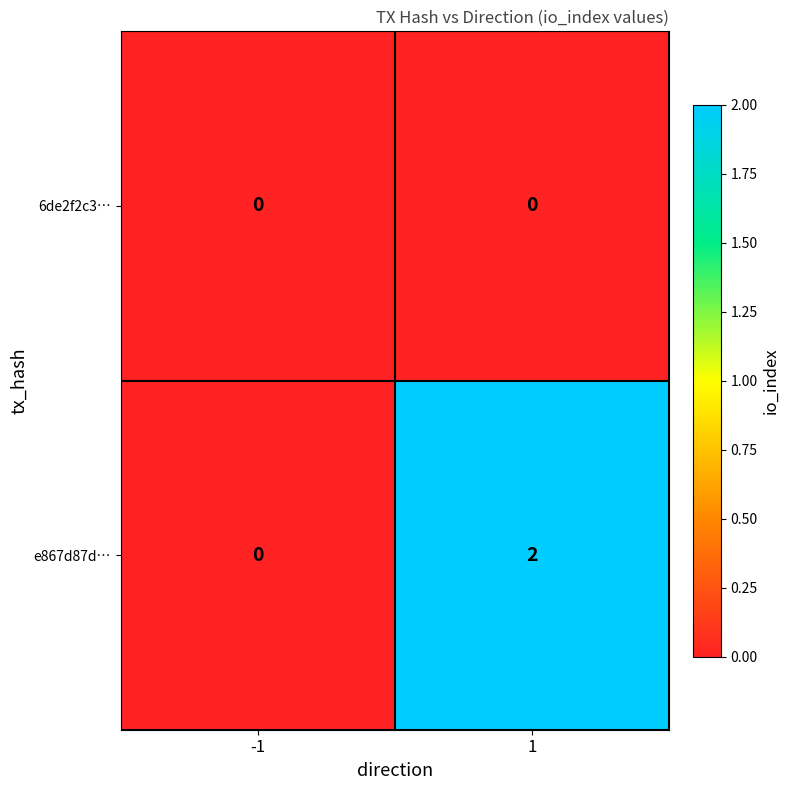

Reading right to left, what are all the values shown in this chart?

6de2f2c3…: 0	0
e867d87d…: 2	0